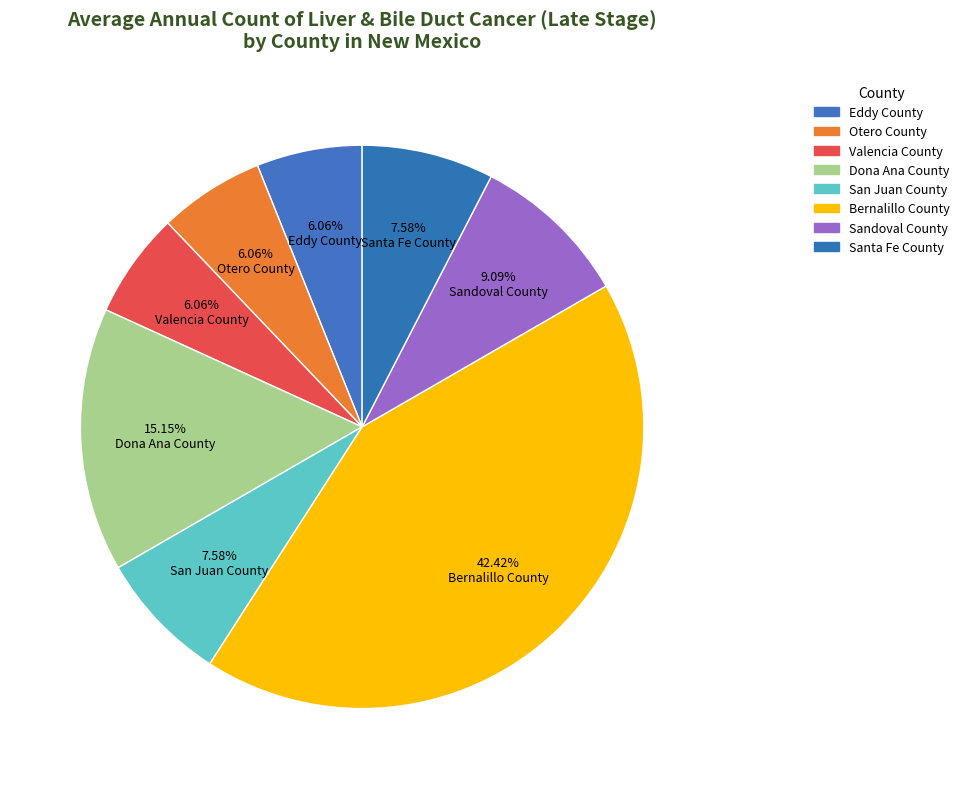

What is the total percentage of Santa Fe County and San Juan County?

15.2%